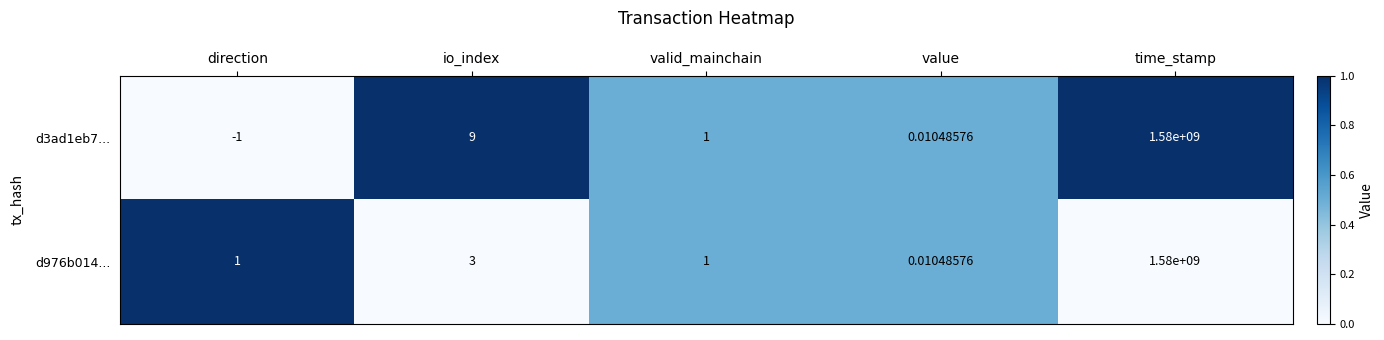

Is the value of d3ad1eb7... at time_stamp greater than the value of d976b014... at valid_mainchain?

Yes